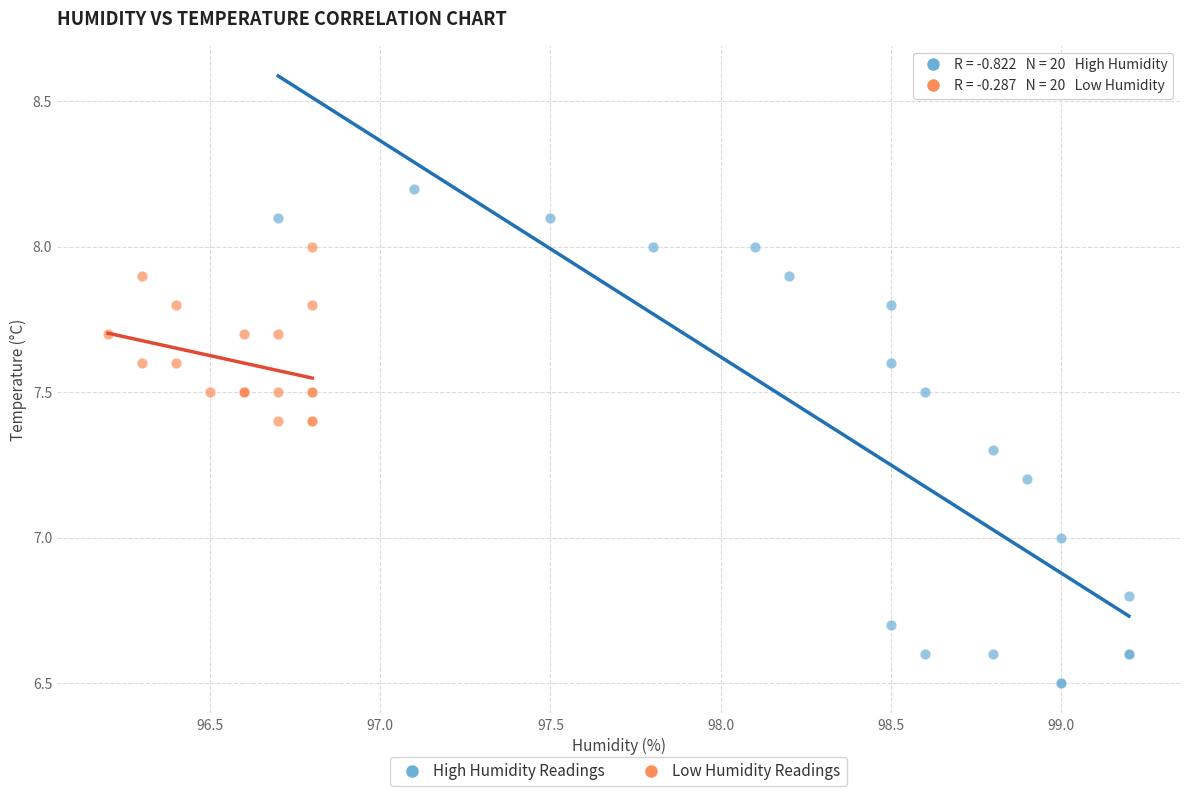

What are all the series names shown in the legend?

High Humidity Readings, Low Humidity Readings